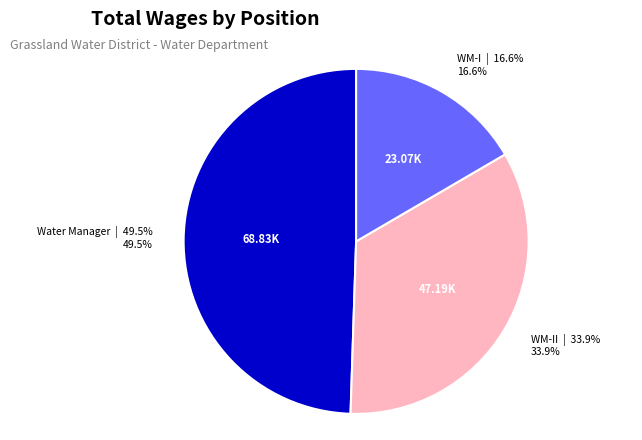

Is there a majority slice in this chart?

No